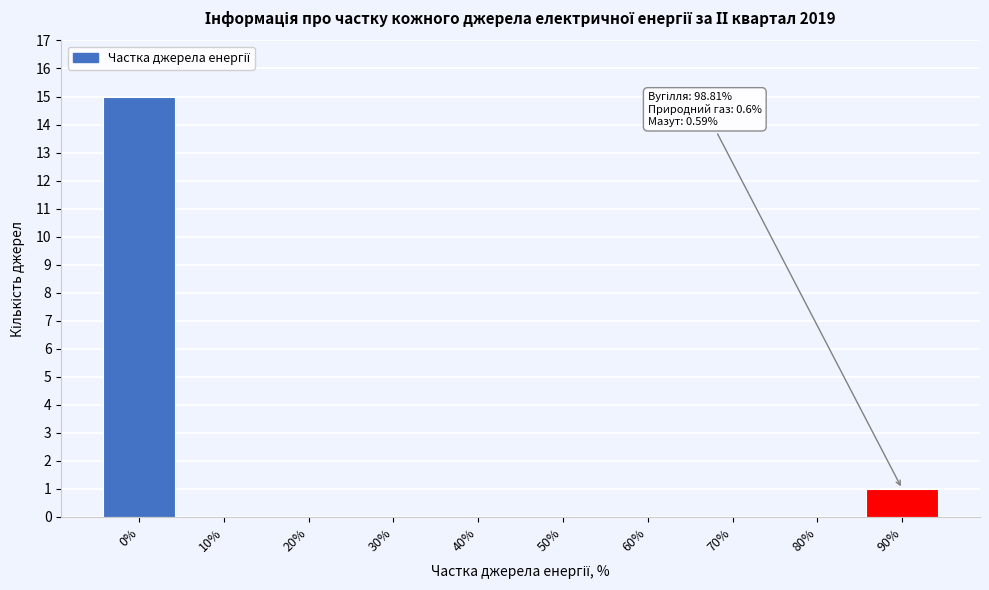

Reading right to left, list all the values displayed in this chart.

90%=1	80%=0	70%=0	60%=0	50%=0	40%=0	30%=0	20%=0	10%=0	0%=15